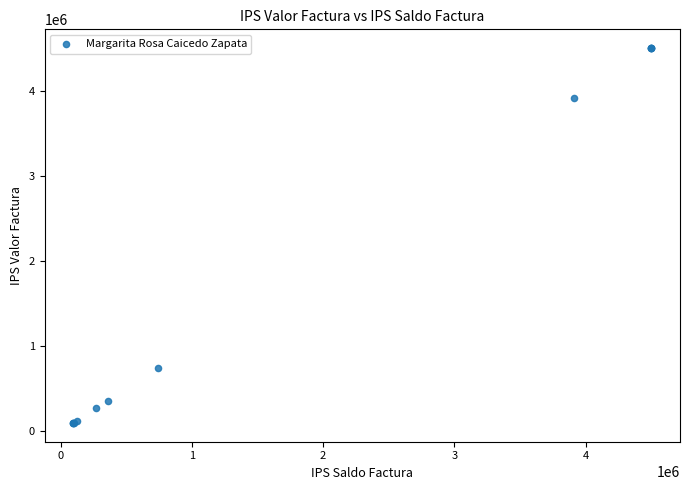

What Y value in the scatter plot is closest to 2298750?

741900